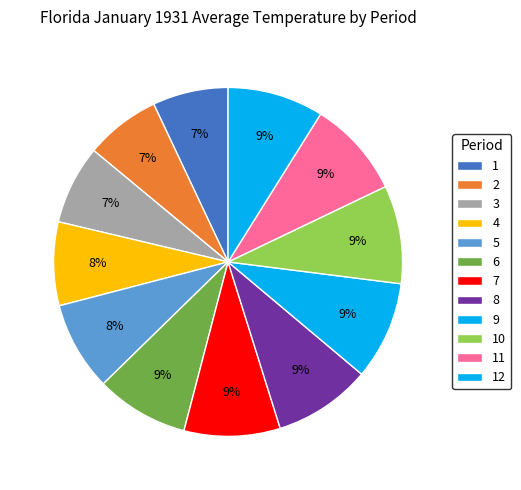

Rank the categories by value from highest to lowest.

9, 10, 8, 11, 7, 12, 6, 5, 4, 3, 1, 2